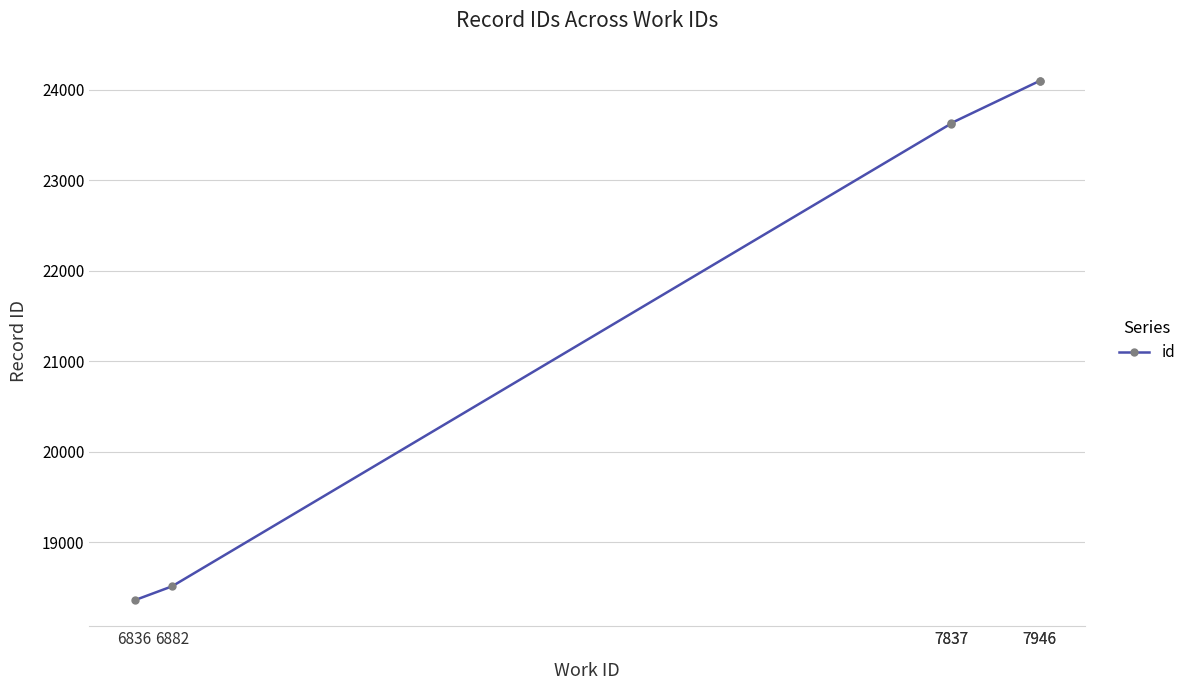

Does the chart display data point markers on the line(s)?

Yes